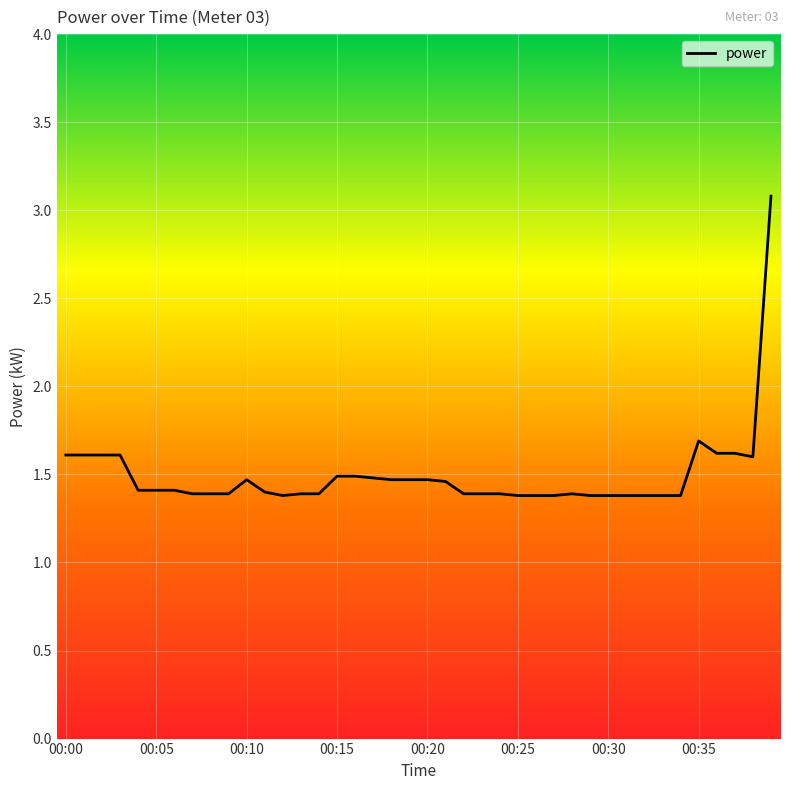

What is the difference between the maximum and minimum values?

1.7